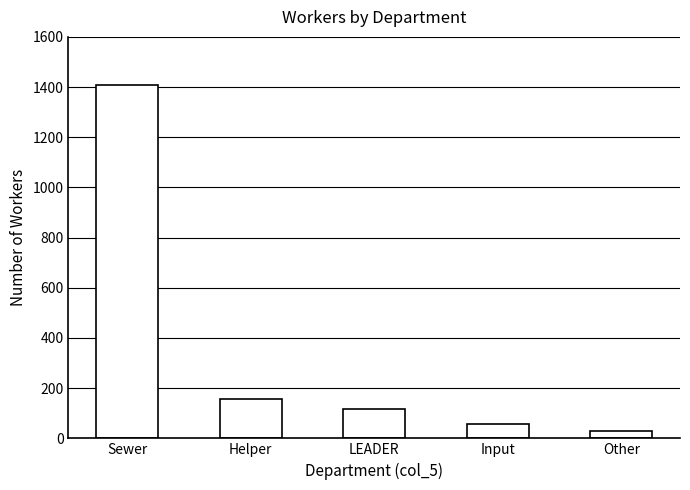

Reading left to right, what are all the values shown in this chart?

1410	156	118	56	30